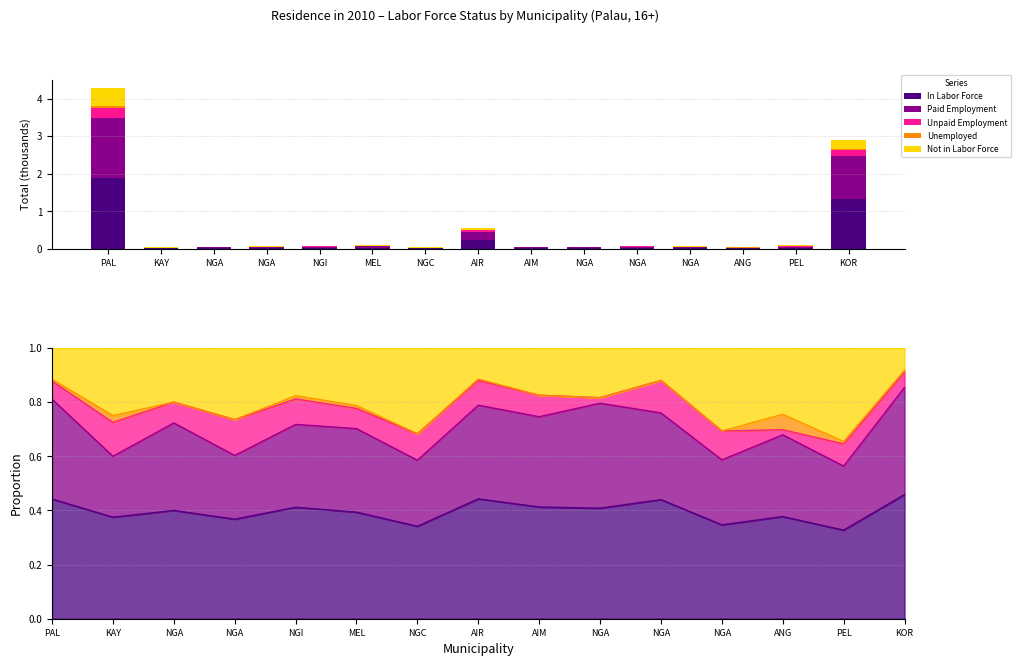

What is the label of the 4th bar from the left?

NGA